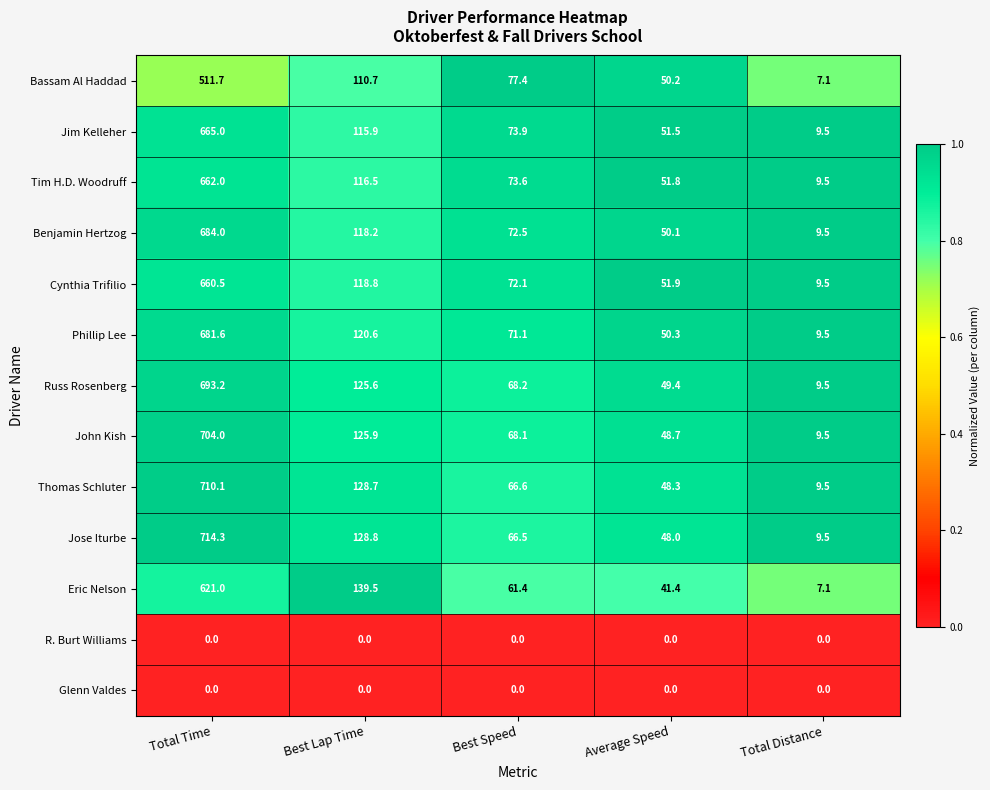

Which series changed the most between Total Time and Average Speed?

Jose Iturbe